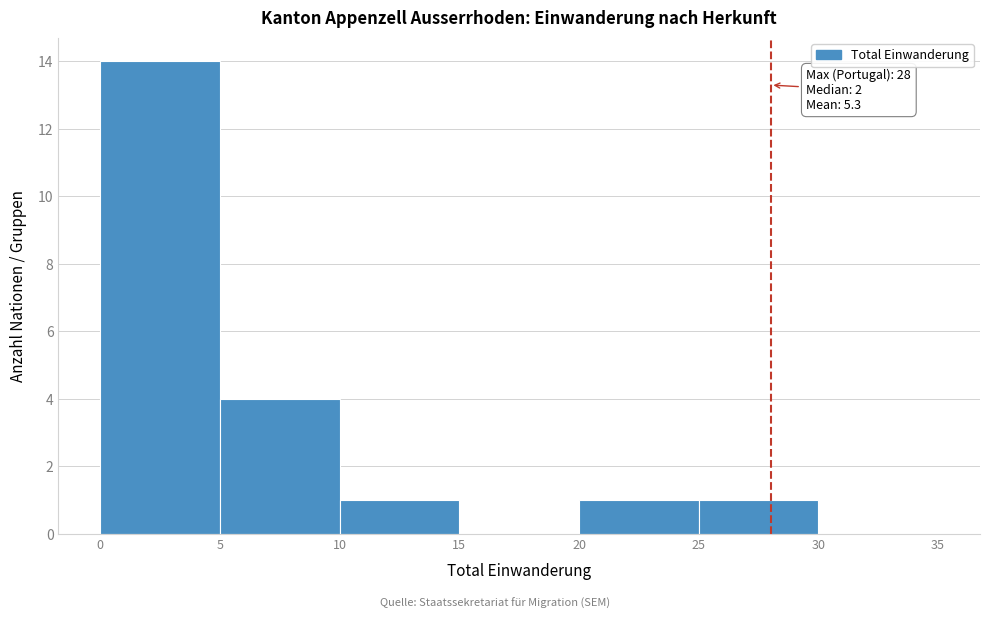

Which range on the x-axis has the tallest bar?

0 to 5